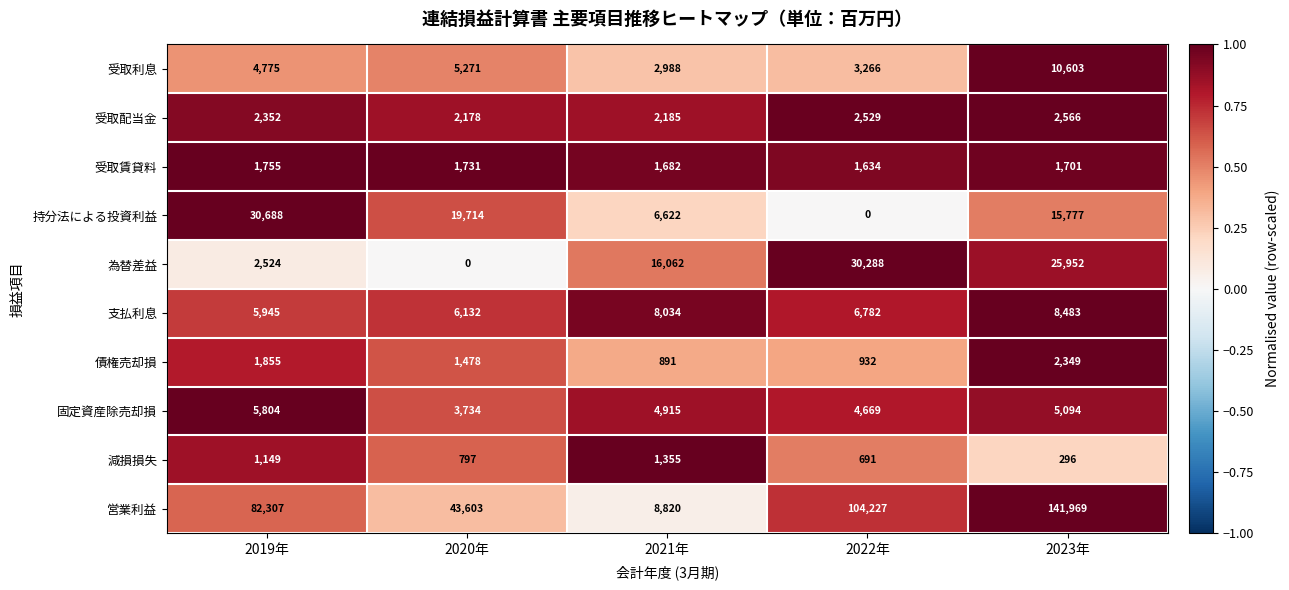

Rank the series at 2022年 from lowest to highest value.

持分法による投資利益, 減損損失, 債権売却損, 受取賃貸料, 受取配当金, 受取利息, 固定資産除売却損, 支払利息, 為替差益, 営業利益